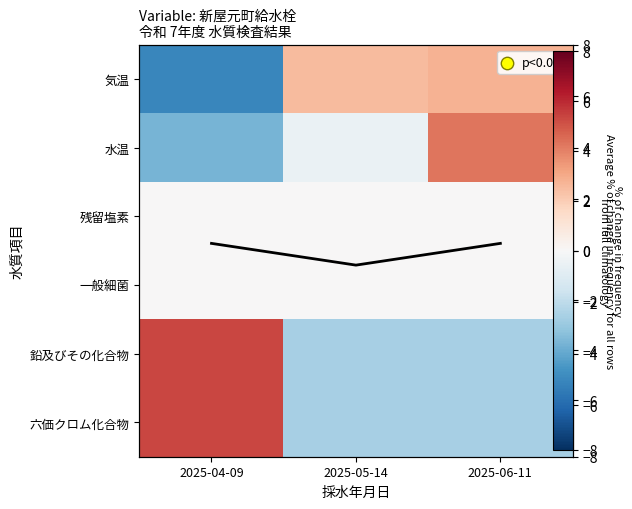

Where does the Average % of change
for all rows series first go above 0?

2025-04-09